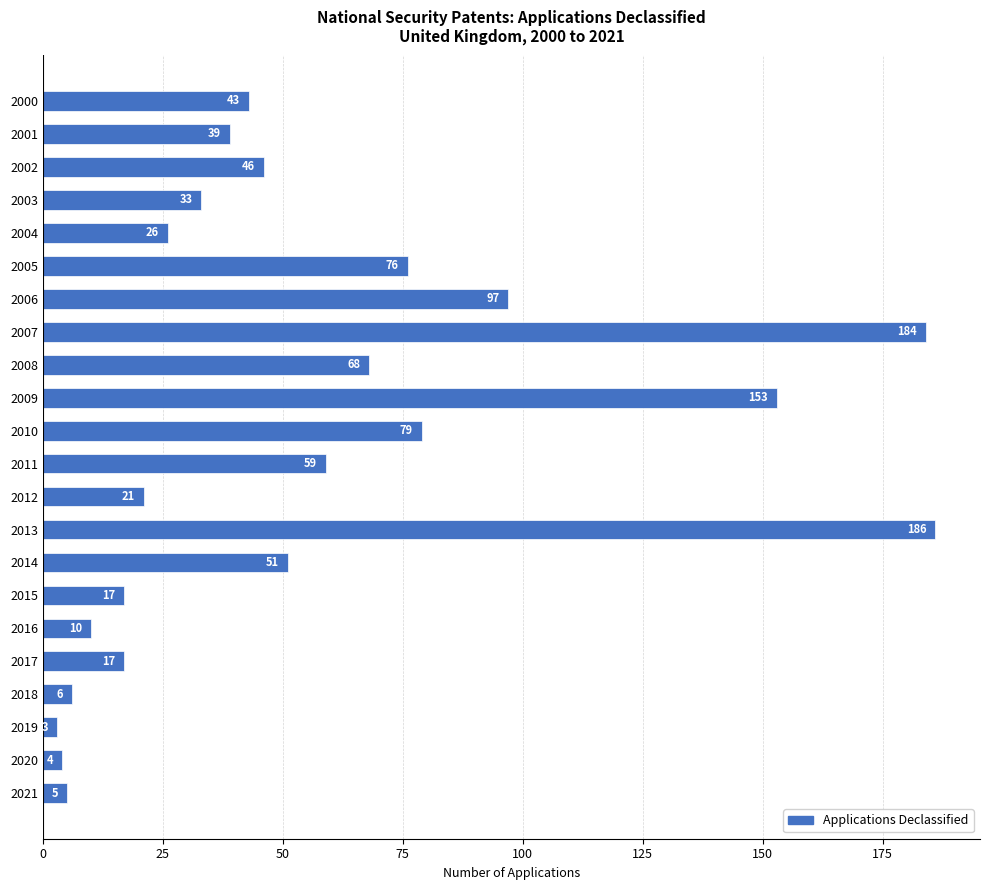

True or false: the data shows 30 at 2017.

False